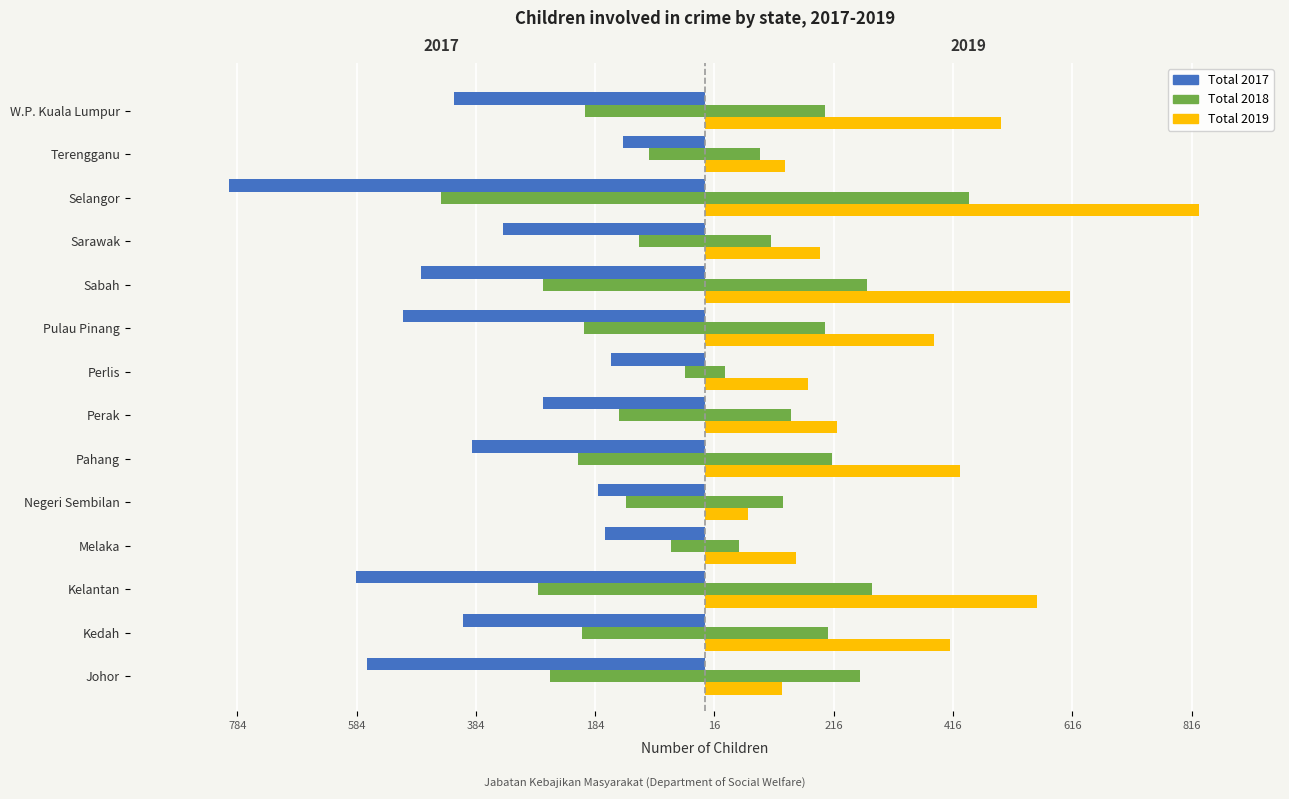

What is the lowest value of the Total 2019 series?

72.0